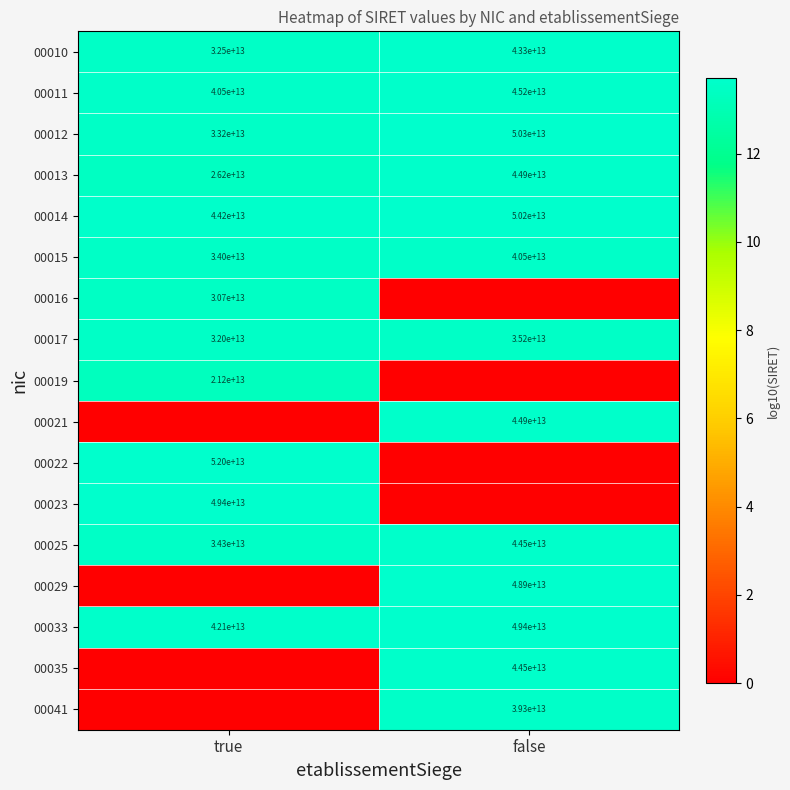

Read the 00017 value at true, to the nearest 100.

32000000000000